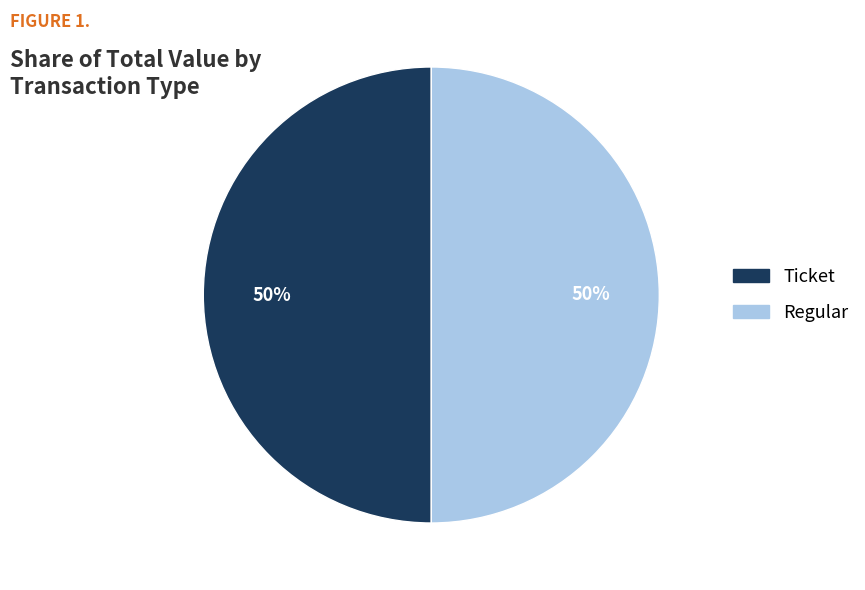

To the nearest percent, what portion does Regular represent?

50%